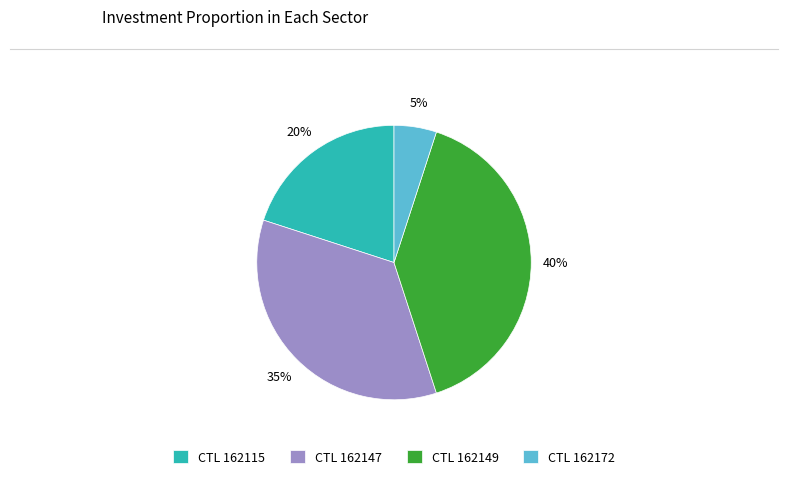

Combined, do CTL 162147 and CTL 162149 account for over 50%?

Yes